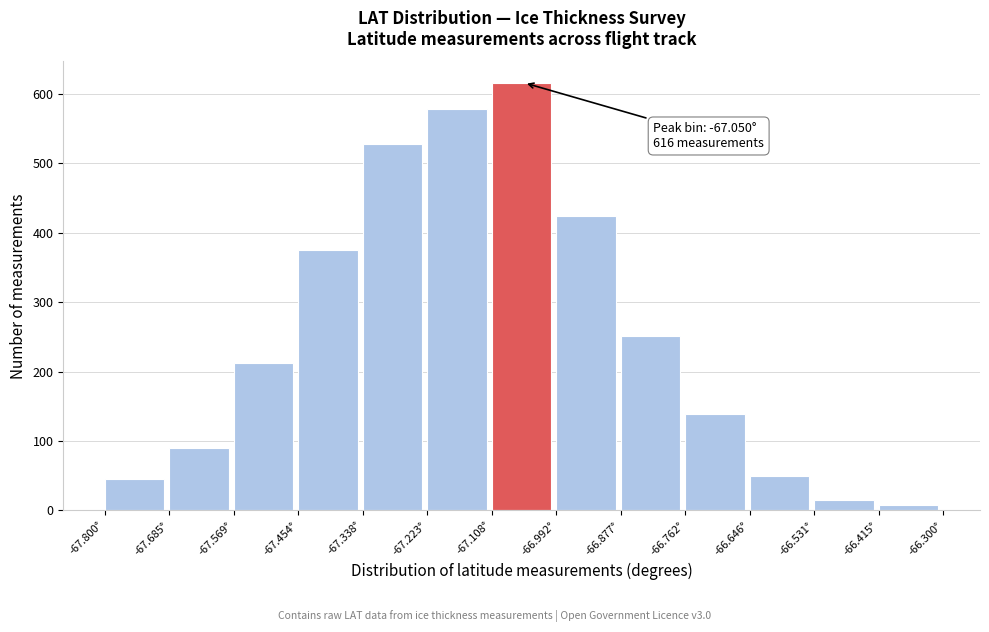

Which range on the x-axis has the tallest bar?

-67.10 to -67.00